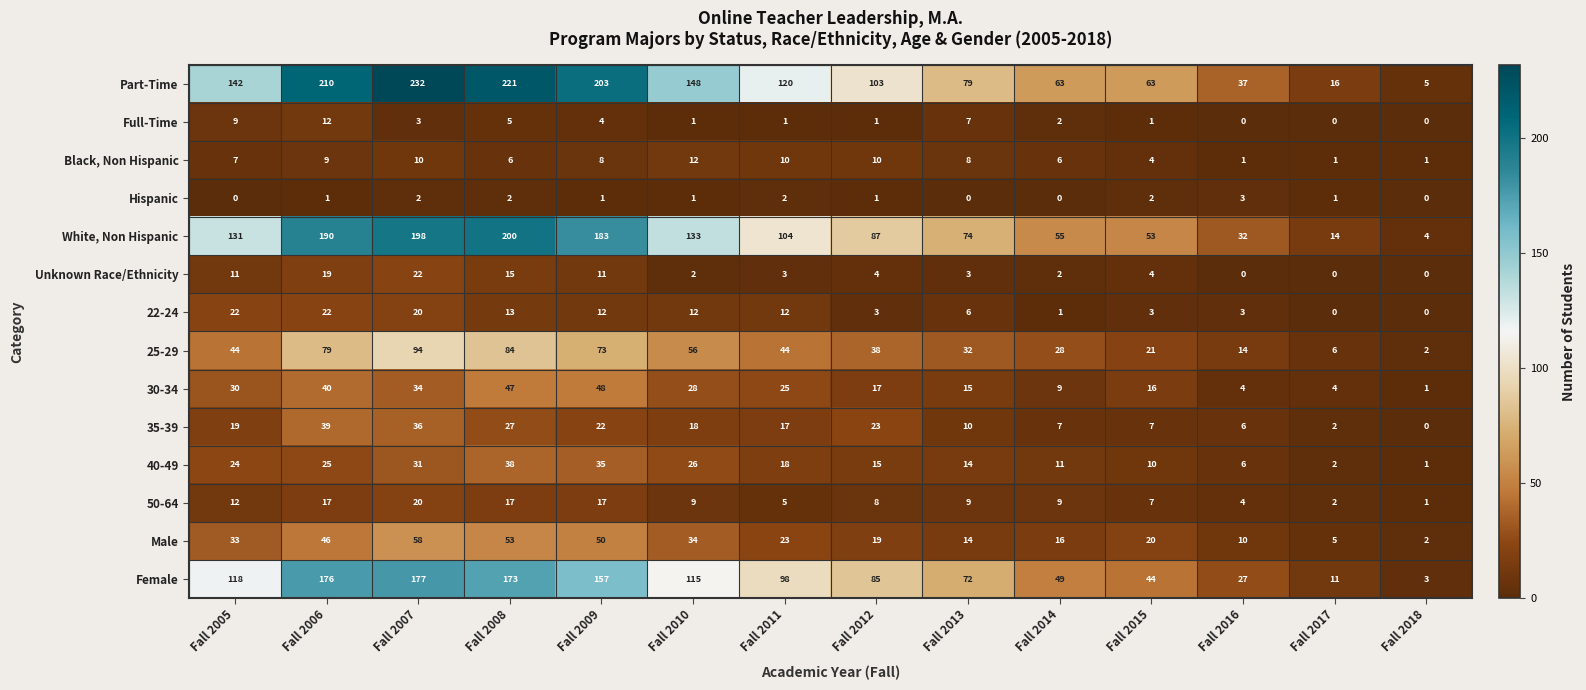

Which series has the largest range (max minus min)?

Part-Time